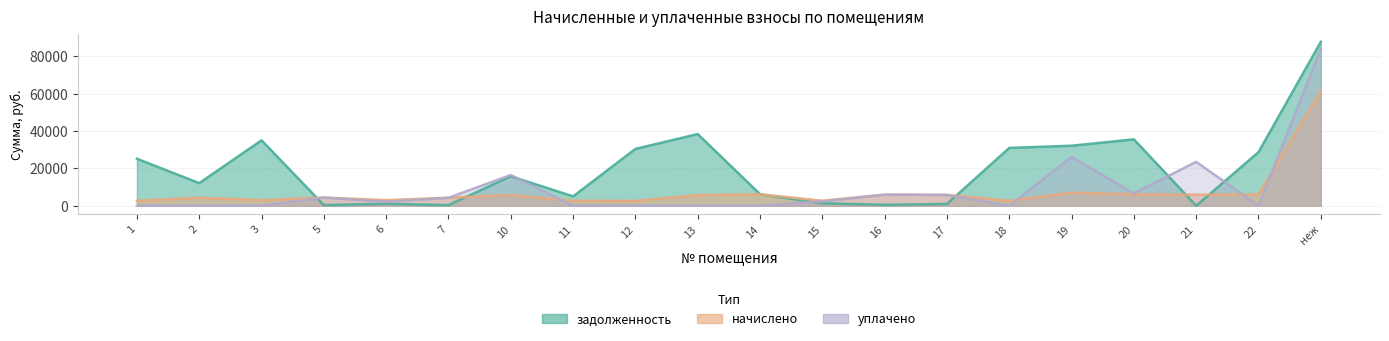

Where is начислено nearest to the value 32092?

19